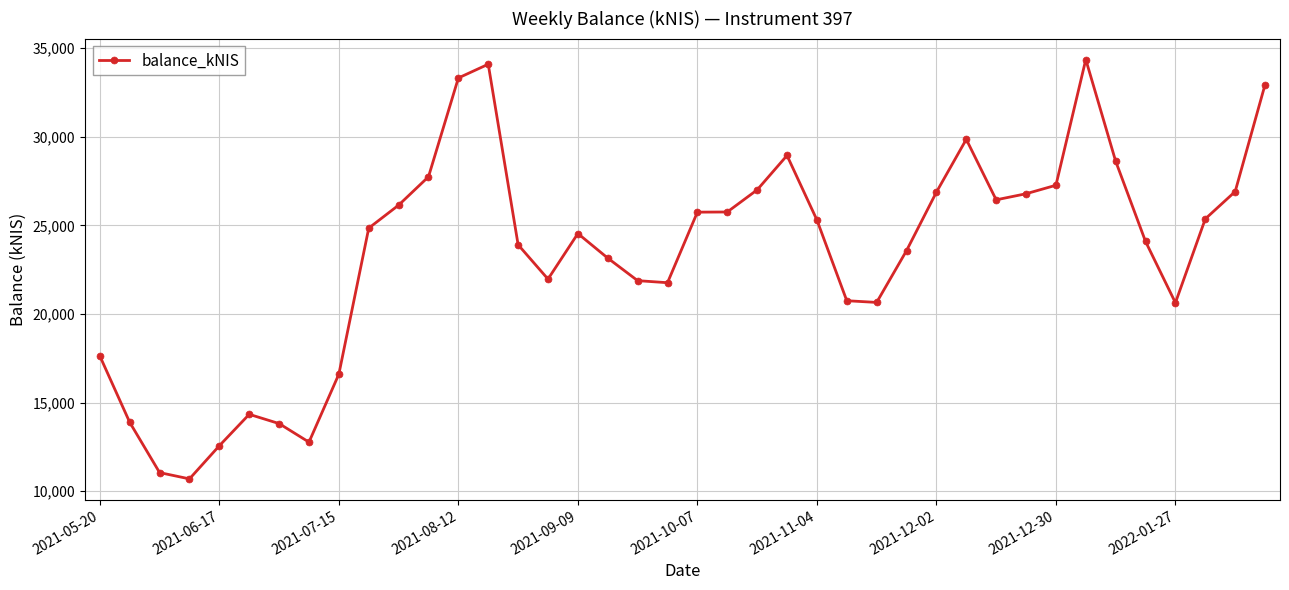

What is the average value?

23362.4